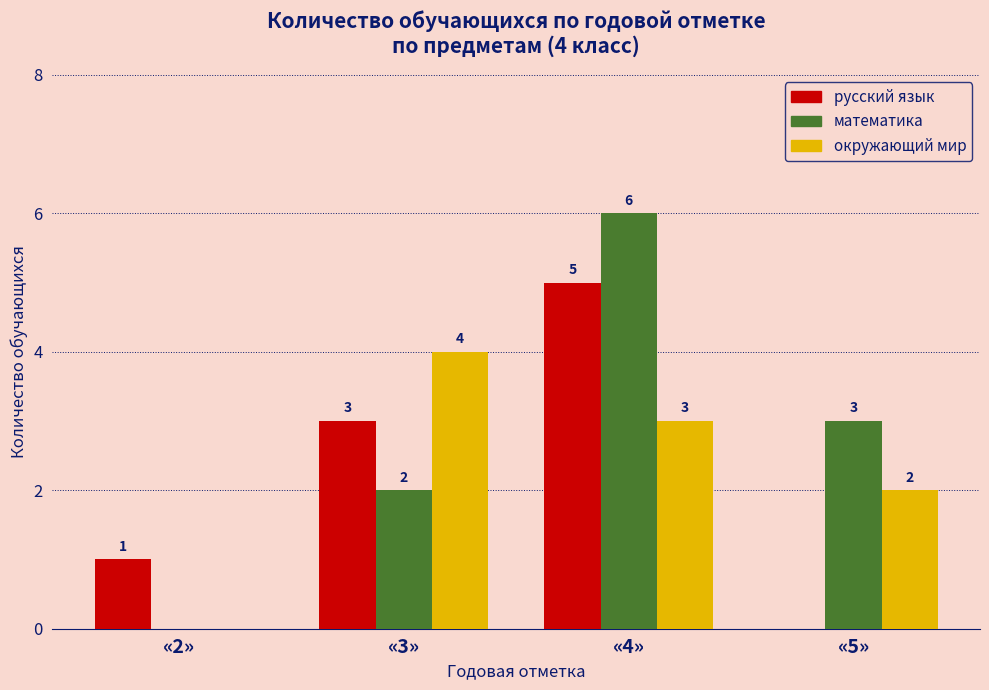

The окружающий мир series shows 0 at «2». True or false?

True